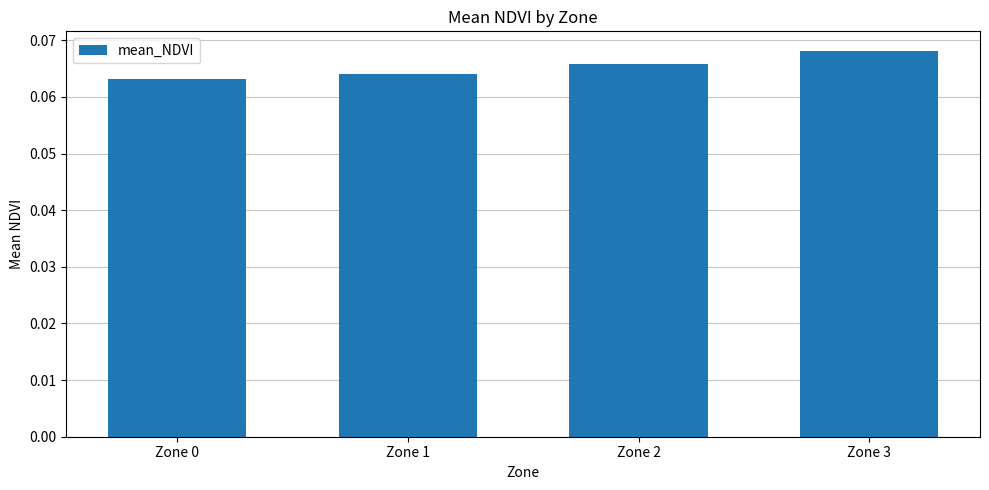

True or false: the data shows 0.0 at Zone 2.

False